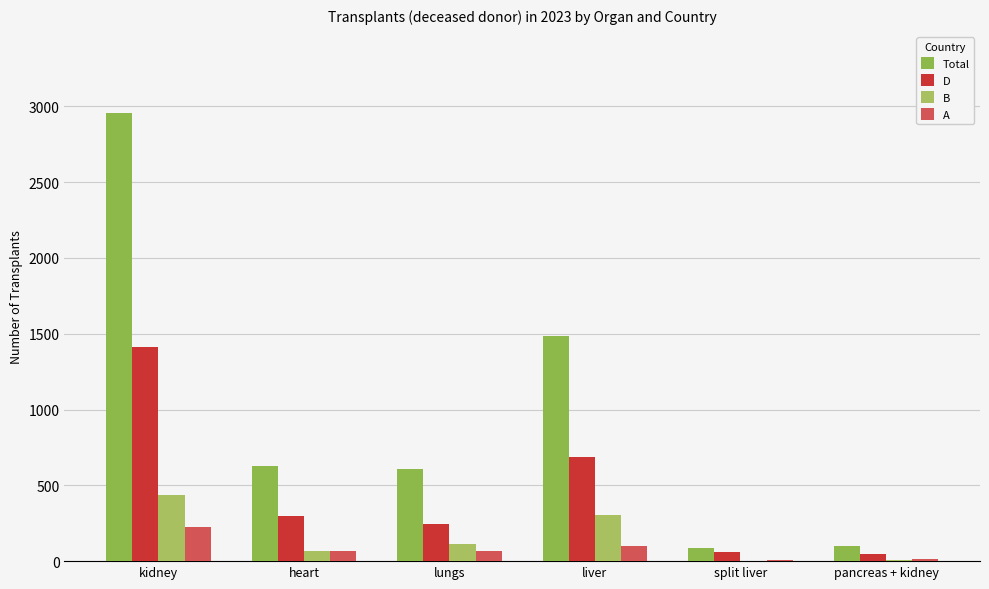

Where is Total nearest to the value 1521?

liver